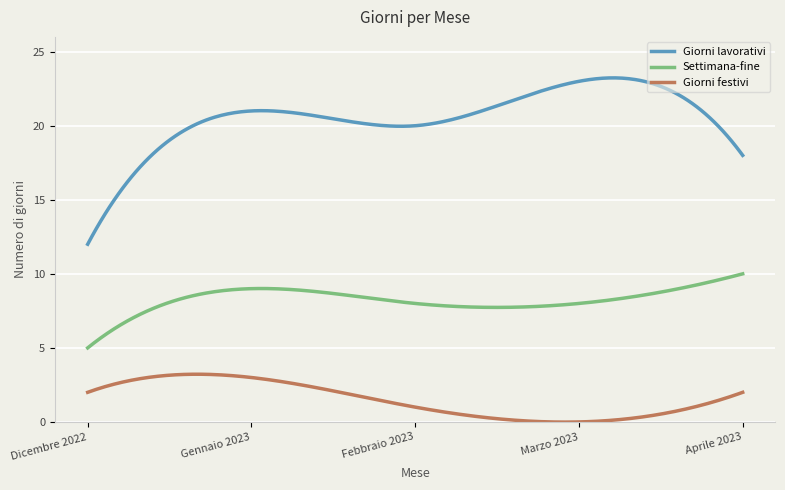

What is the average value of the Giorni lavorativi series?

20.5